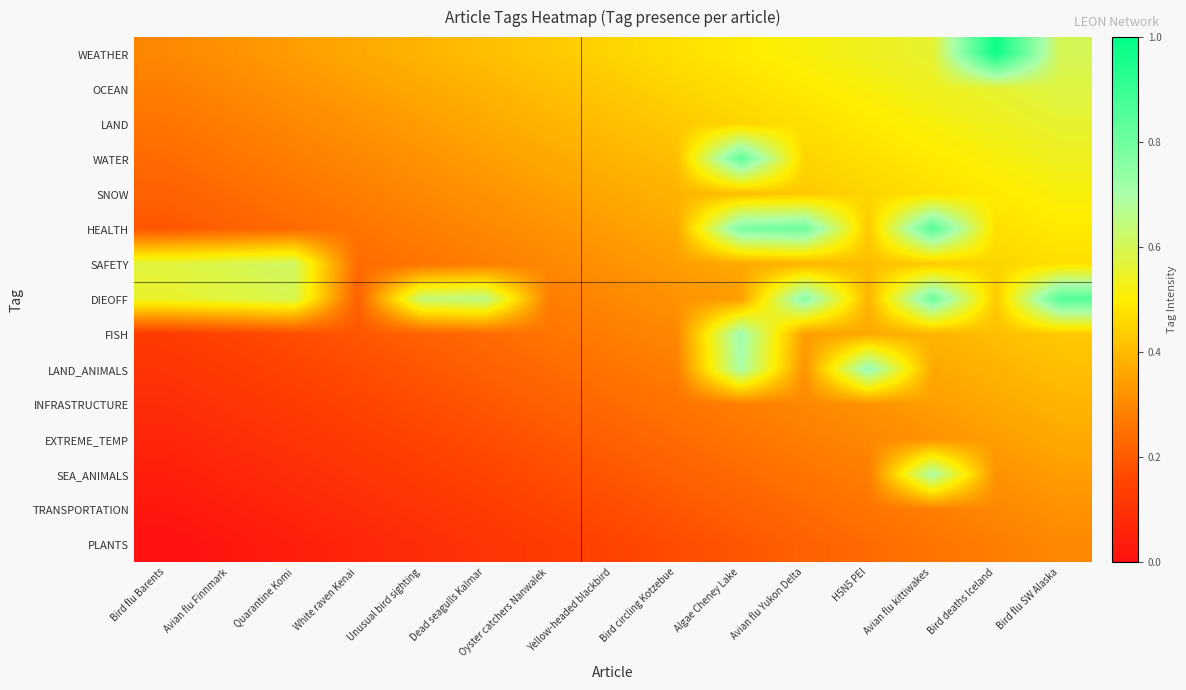

What is the difference between the highest and lowest values at Bird flu Barents?

0.6